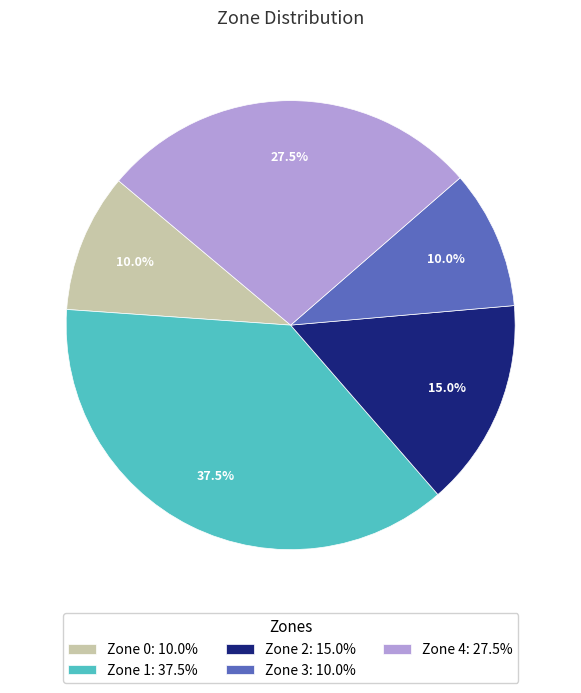

What is the ratio of the value at Zone 3: 10.0% to the value at Zone 1: 37.5%?

0.3